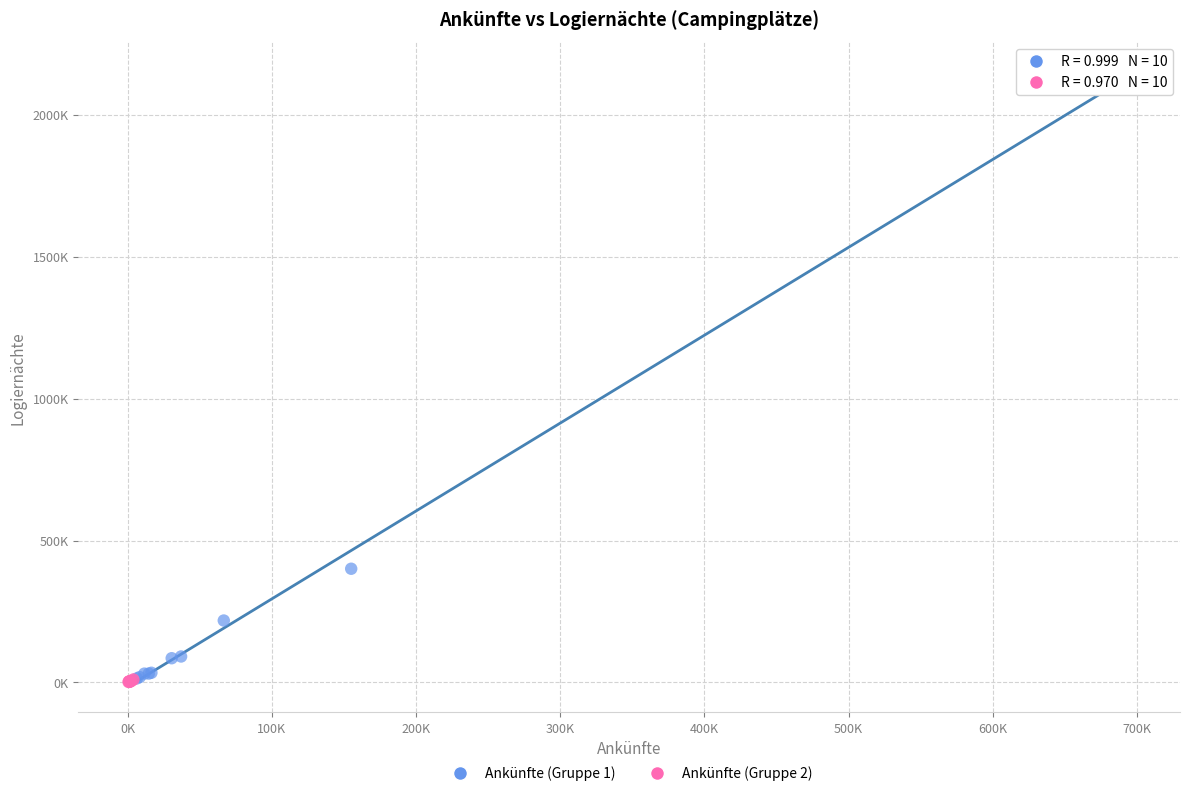

Which series has the widest spread of Y values?

Ankünfte (Gruppe 1)